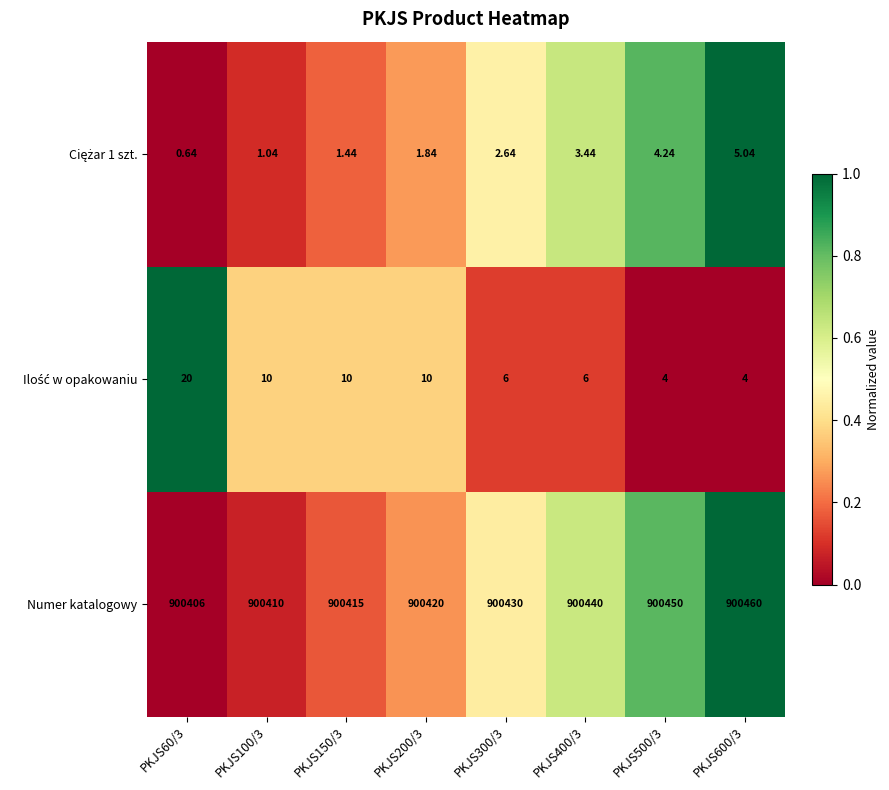

Which series has the largest total across all categories?

Numer katalogowy